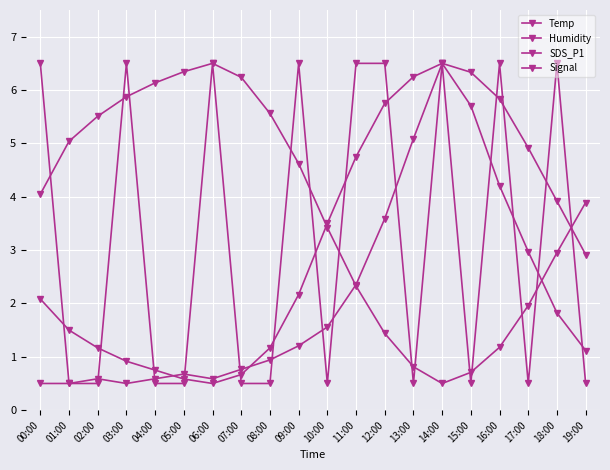

Reading right to left, list all the values displayed in this chart.

Temp: 19:00=2.9	18:00=3.9	17:00=4.9	16:00=5.8	15:00=6.3	14:00=6.5	13:00=6.3	12:00=5.8	11:00=4.8	10:00=3.5	09:00=2.2	08:00=1.2	07:00=0.7	06:00=0.5	05:00=0.6	04:00=0.8	03:00=0.9	02:00=1.2	01:00=1.5	00:00=2.1
Humidity: 19:00=3.9	18:00=3.0	17:00=2.0	16:00=1.2	15:00=0.7	14:00=0.5	13:00=0.8	12:00=1.4	11:00=2.3	10:00=3.4	09:00=4.6	08:00=5.6	07:00=6.2	06:00=6.5	05:00=6.3	04:00=6.1	03:00=5.9	02:00=5.5	01:00=5.0	00:00=4.0
SDS_P1: 19:00=1.1	18:00=1.8	17:00=3.0	16:00=4.2	15:00=5.7	14:00=6.5	13:00=5.1	12:00=3.6	11:00=2.4	10:00=1.6	09:00=1.2	08:00=0.9	07:00=0.8	06:00=0.6	05:00=0.7	04:00=0.6	03:00=0.5	02:00=0.6	01:00=0.5	00:00=0.5
Signal: 19:00=0.5	18:00=6.5	17:00=0.5	16:00=6.5	15:00=0.5	14:00=6.5	13:00=0.5	12:00=6.5	11:00=6.5	10:00=0.5	09:00=6.5	08:00=0.5	07:00=0.5	06:00=6.5	05:00=0.5	04:00=0.5	03:00=6.5	02:00=0.5	01:00=0.5	00:00=6.5